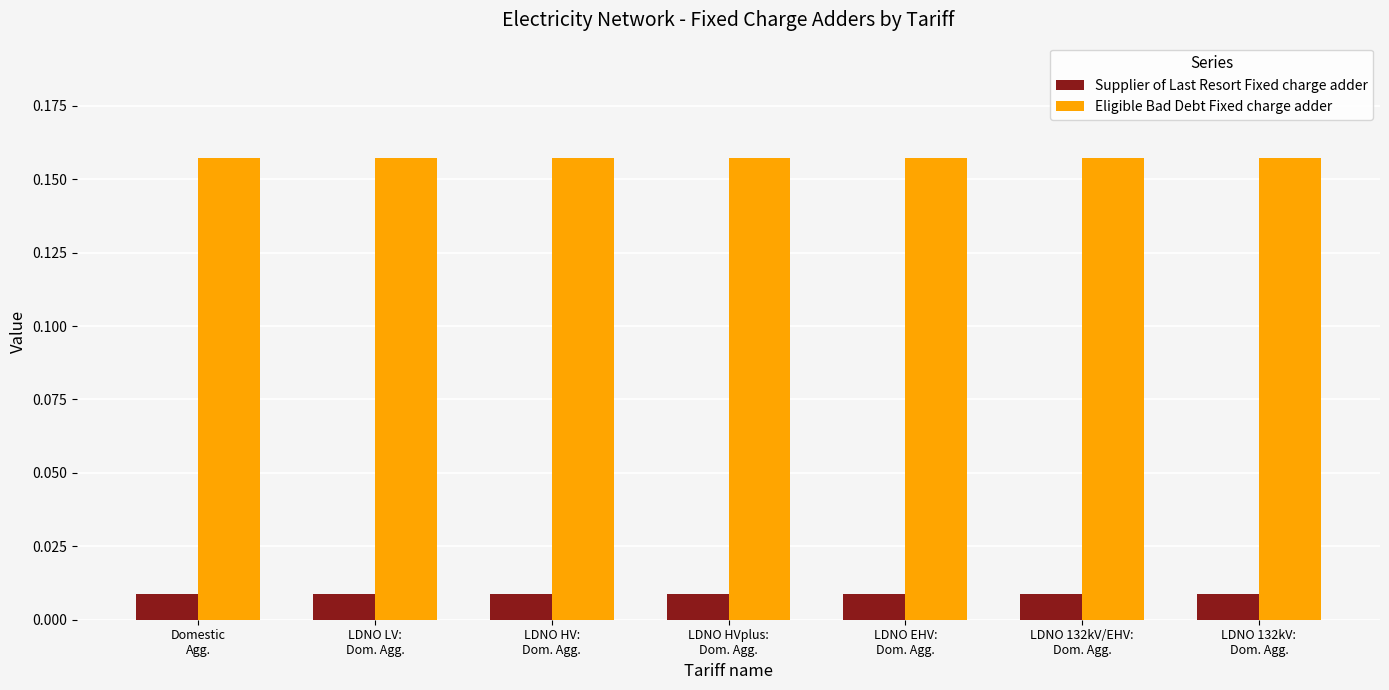

List the series in order of their peak value, highest first.

Eligible Bad Debt Fixed charge adder, Supplier of Last Resort Fixed charge adder